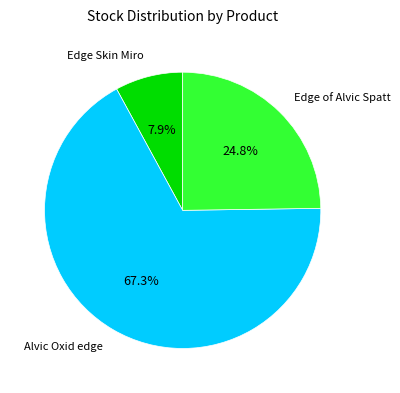

Which category has the smallest portion of the pie?

Edge Skin Miro